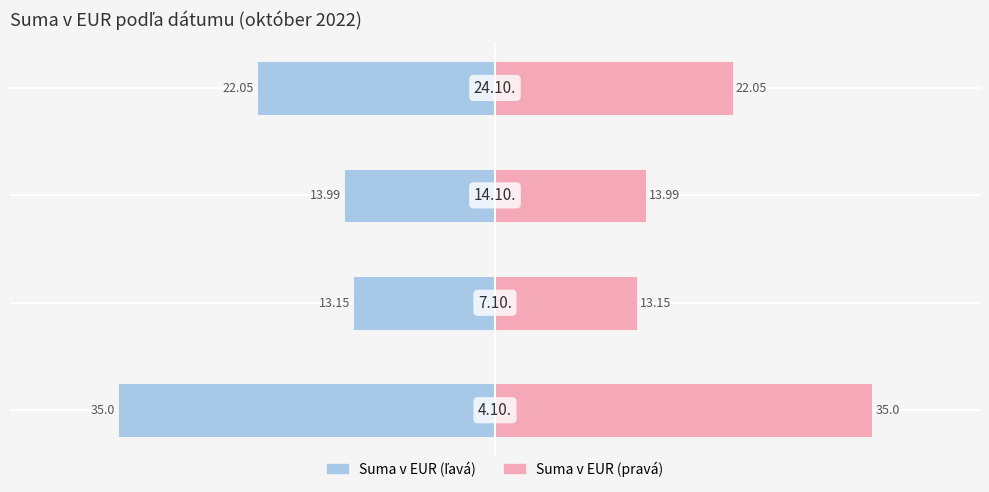

The value of Suma v EUR (right) at −40 is 18.0. True or false?

False